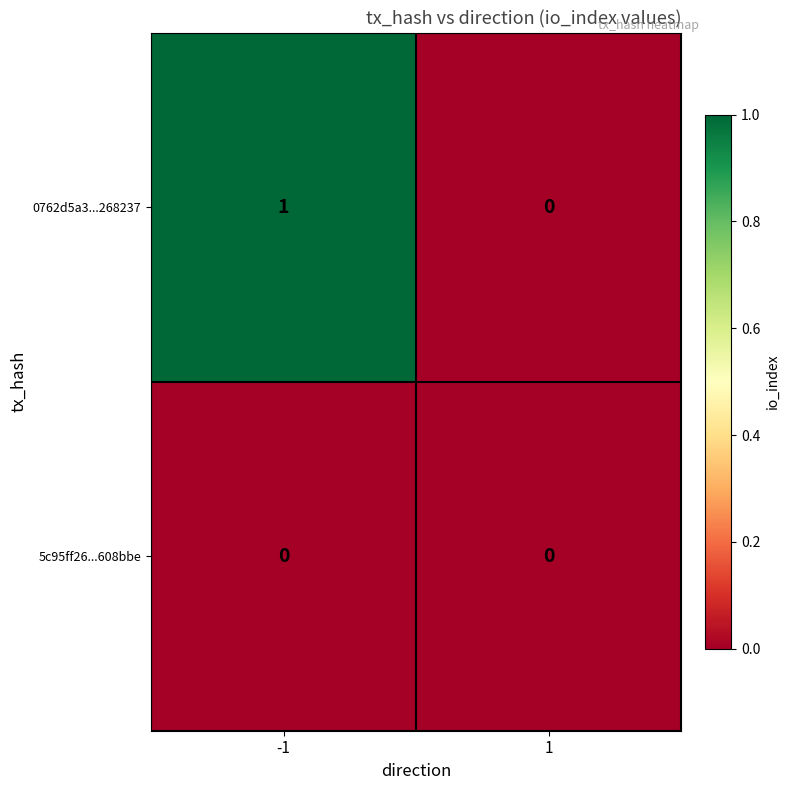

Reading right to left, extract all data points from this chart.

0762d5a3...268237: 1=0	-1=1
5c95ff26...608bbe: 1=0	-1=0